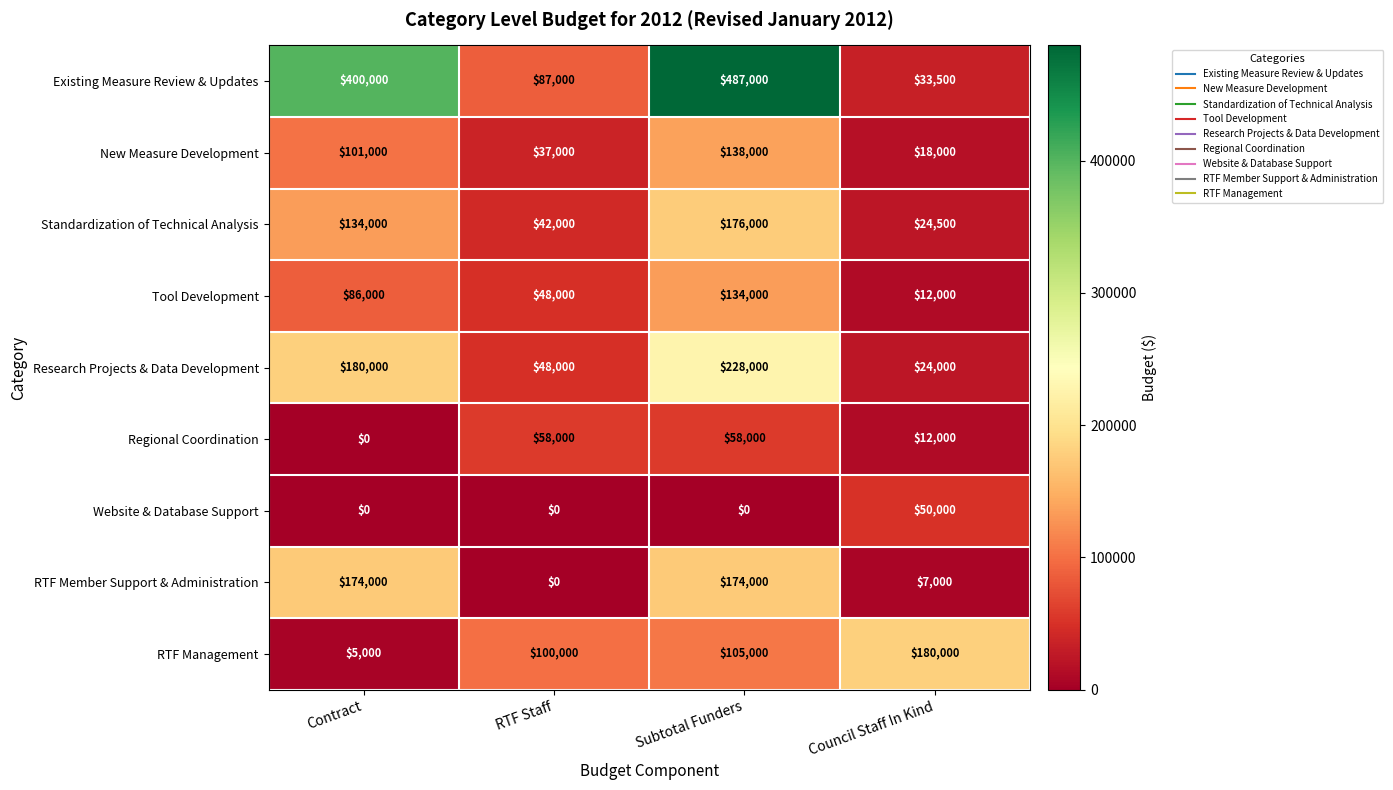

What value does the Standardization of Technical Analysis series have at Contract, to the nearest 100?

134000